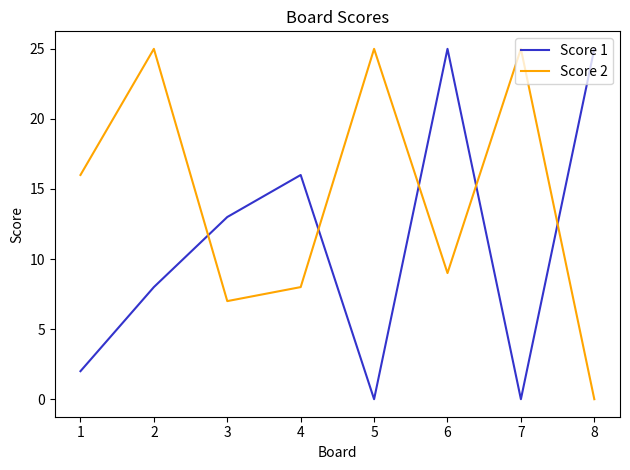

Which series has the largest total across all categories?

Score 2